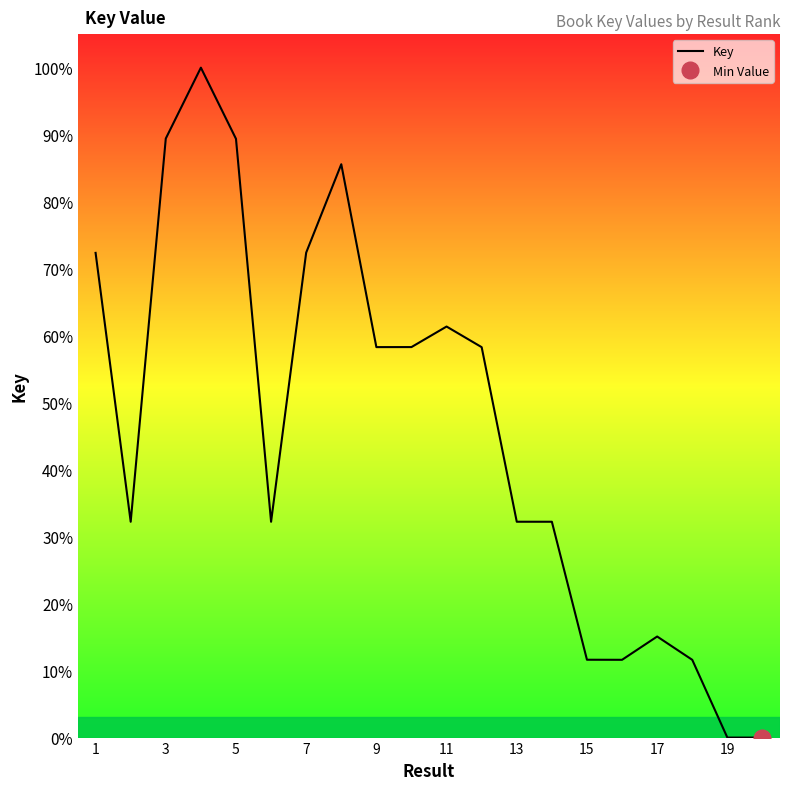

What is the maximum value for Key?

100.0